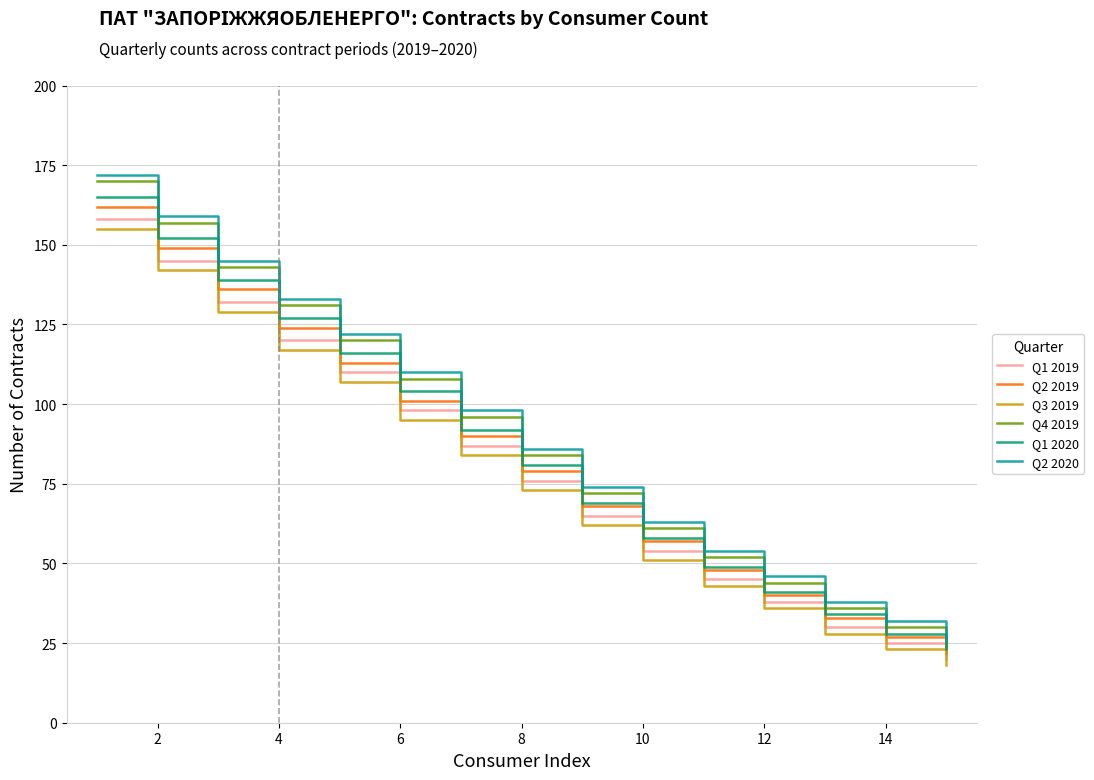

Reading left to right, transcribe all the data shown in this chart.

Q1 2019: 158	145	132	120	110	98	87	76	65	54	45	38	30	25	20
Q2 2019: 162	149	136	124	113	101	90	79	68	57	48	40	33	27	22
Q3 2019: 155	142	129	117	107	95	84	73	62	51	43	36	28	23	18
Q4 2019: 170	157	143	131	120	108	96	84	72	61	52	44	36	30	24
Q1 2020: 165	152	139	127	116	104	92	81	69	58	49	41	34	28	23
Q2 2020: 172	159	145	133	122	110	98	86	74	63	54	46	38	32	26